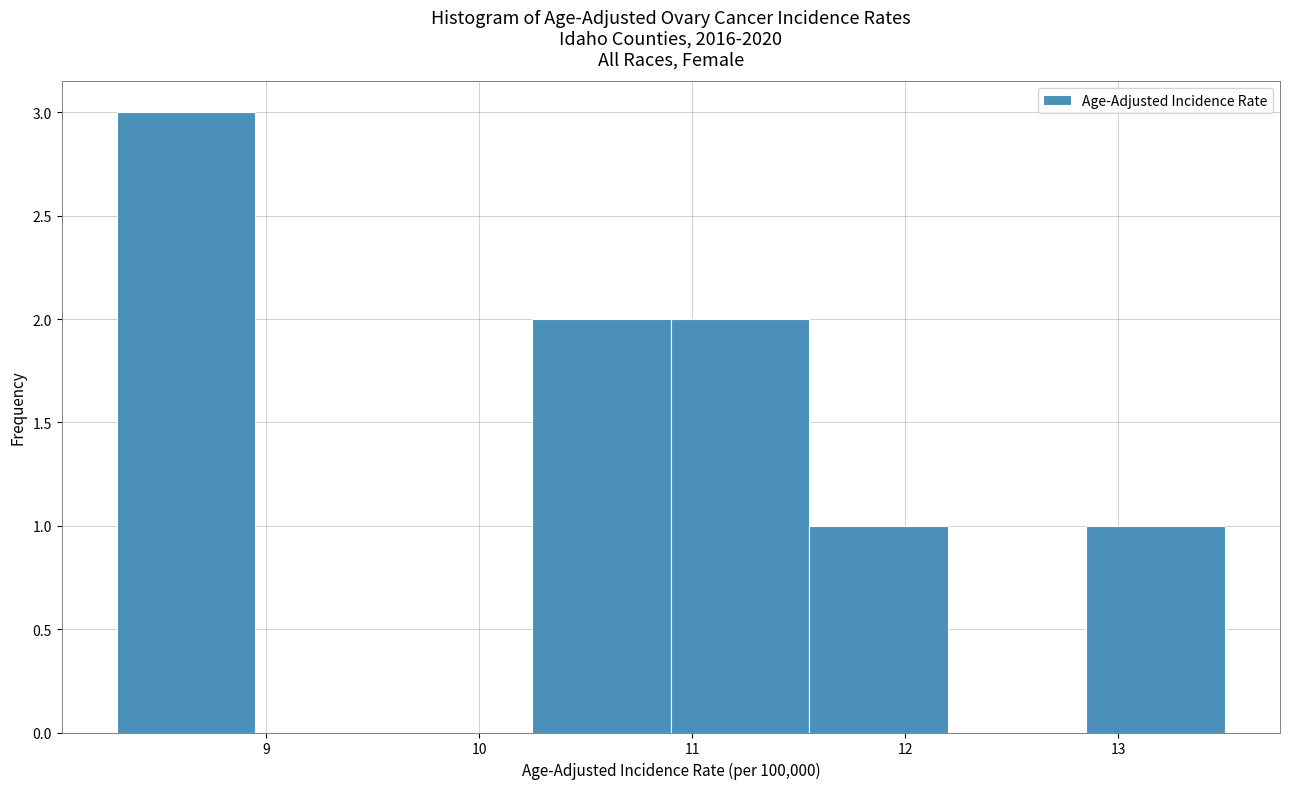

Over which range of the x-axis is the bar tallest?

8.30 to 8.95